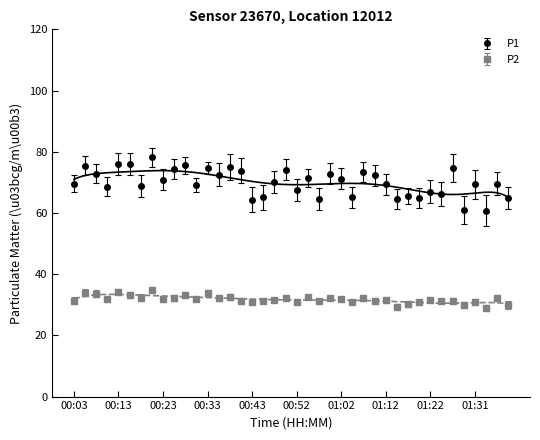

What is the approximate value of P1 at 00:08?

72.8